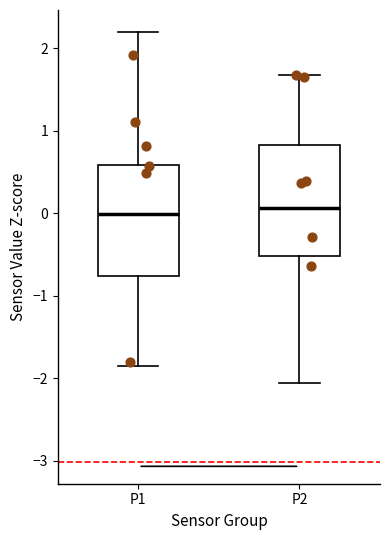

Where does the lower whisker of the box for P1 end on the y-axis? The values are not printed on the chart, so give them approximately, as read against the axis.

-1.9